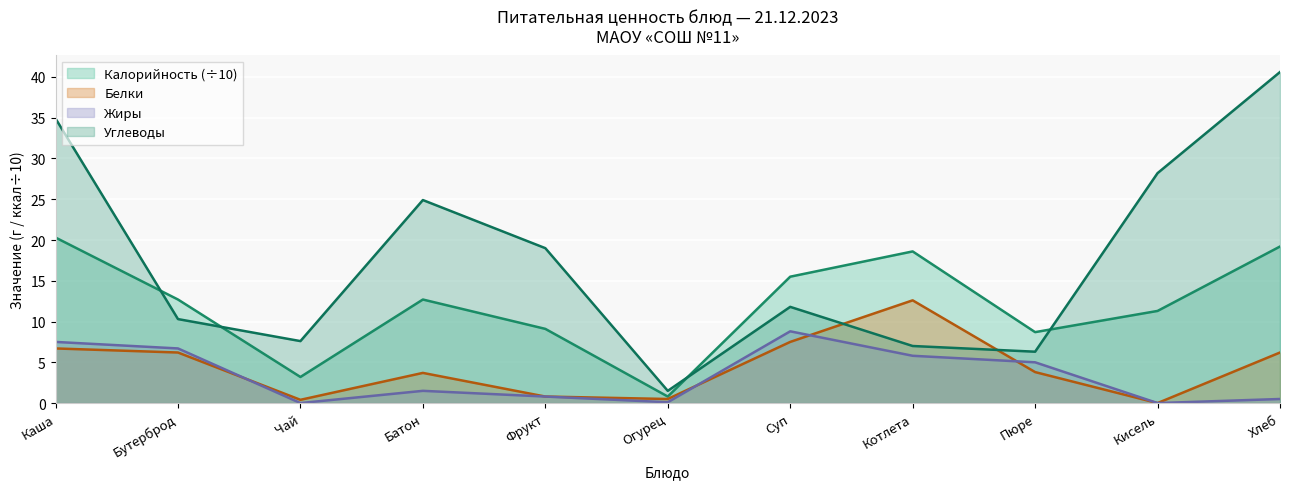

Which has a higher value, Котлета or Фрукт?

Котлета